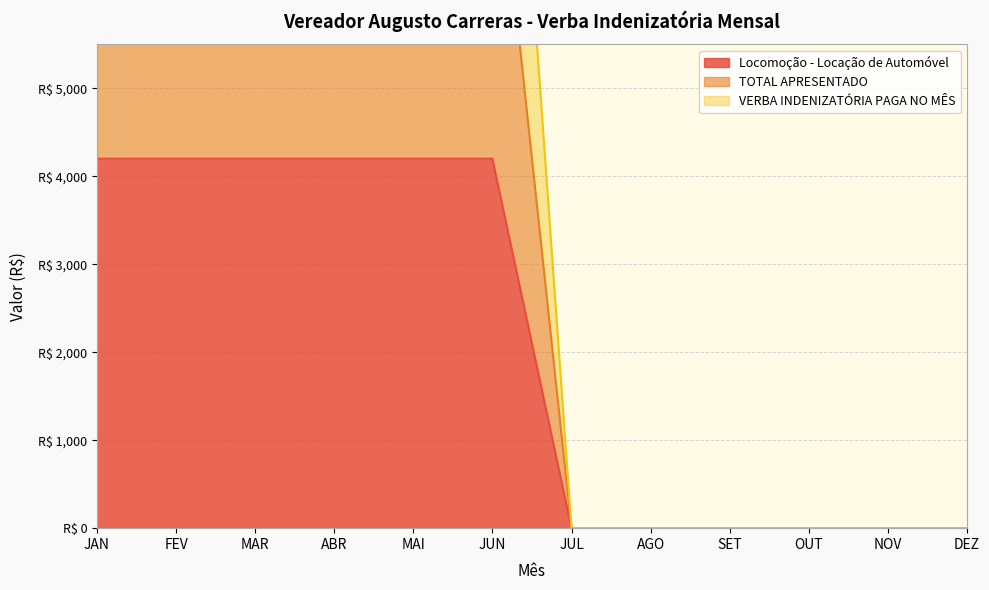

Which has a higher value, NOV or SET?

NOV